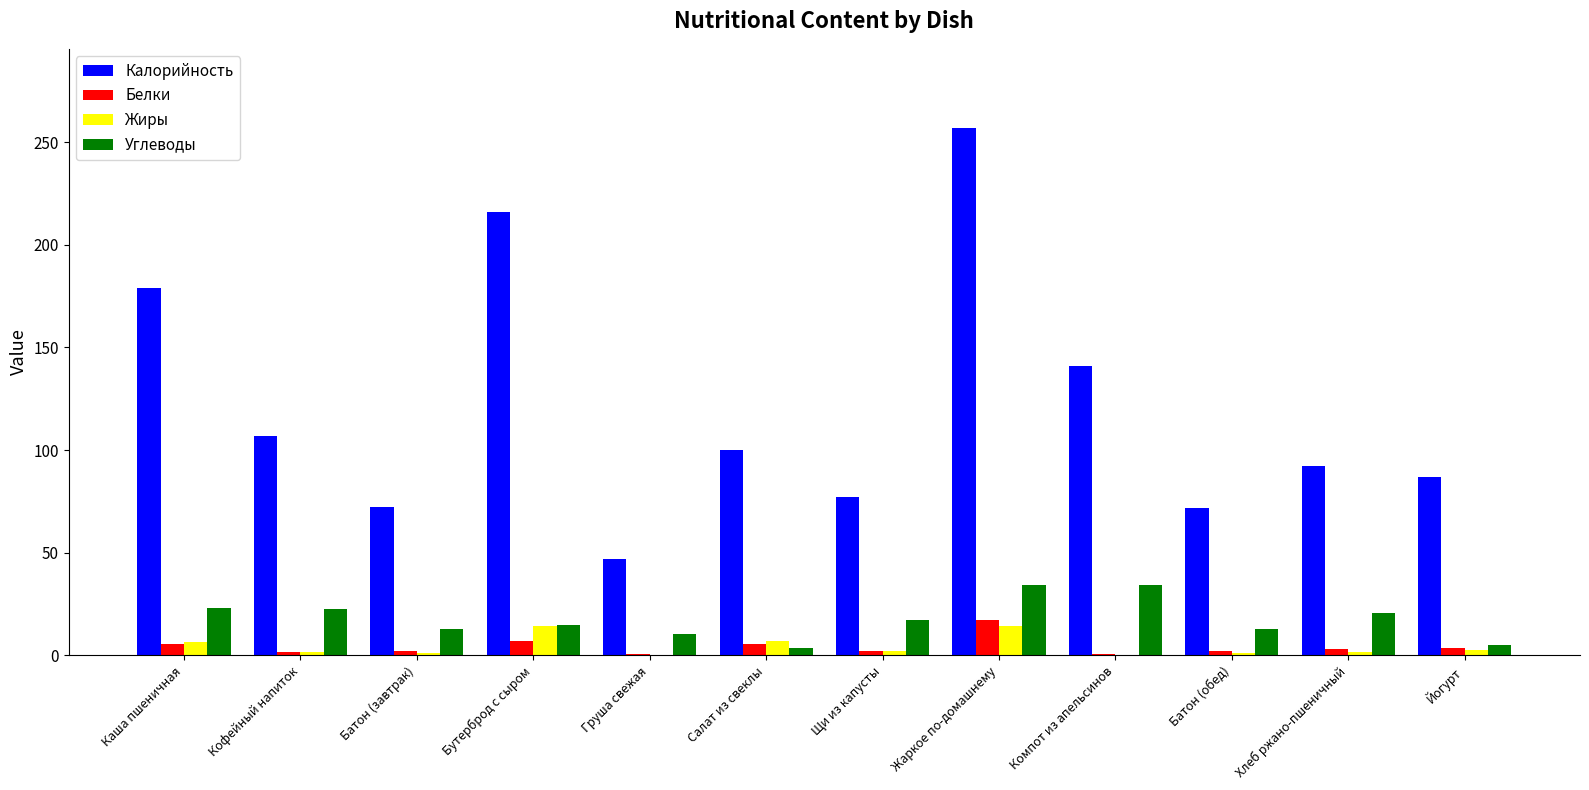

Count the number of categories in the chart.

12